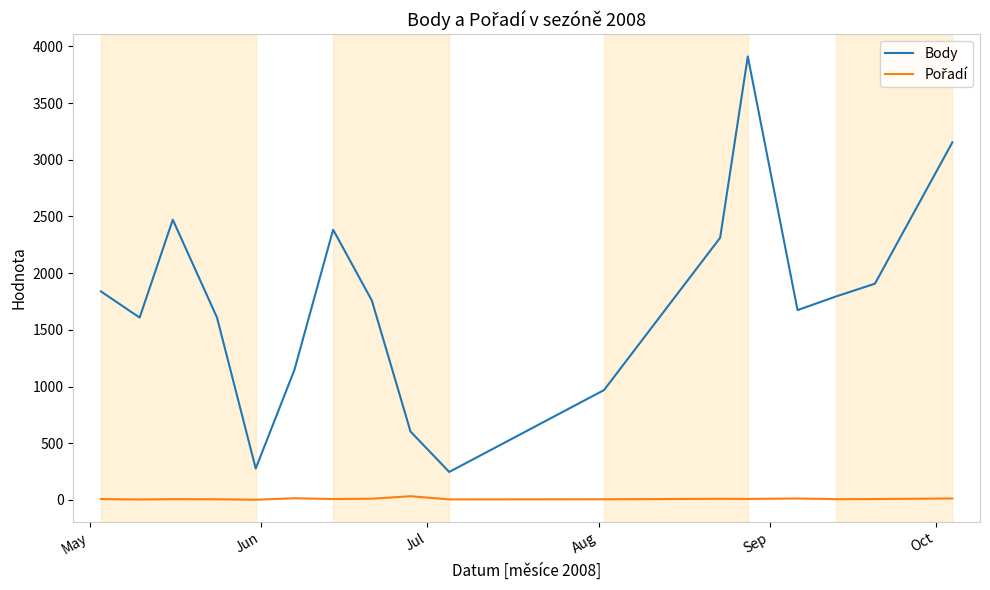

Which series has the largest total across all categories?

Body